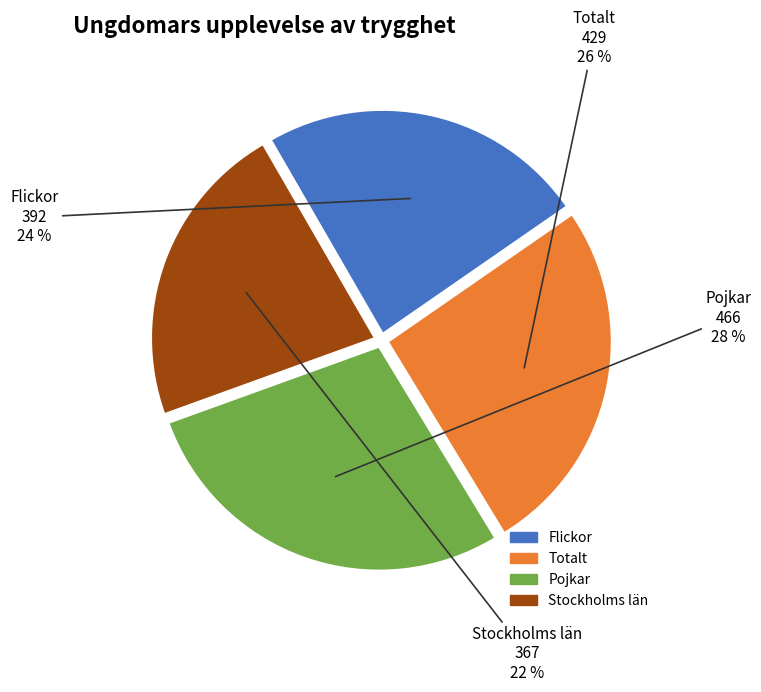

How many slices are in this pie chart?

4